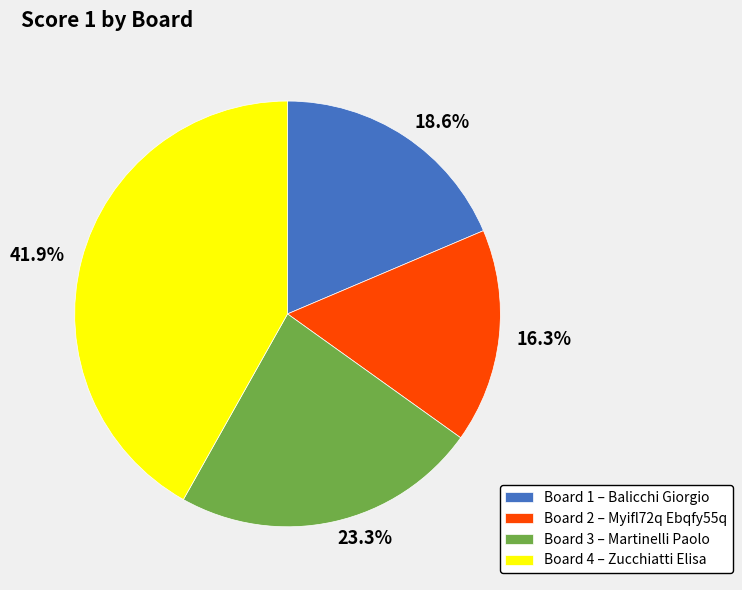

Count the number of slices in the pie.

4